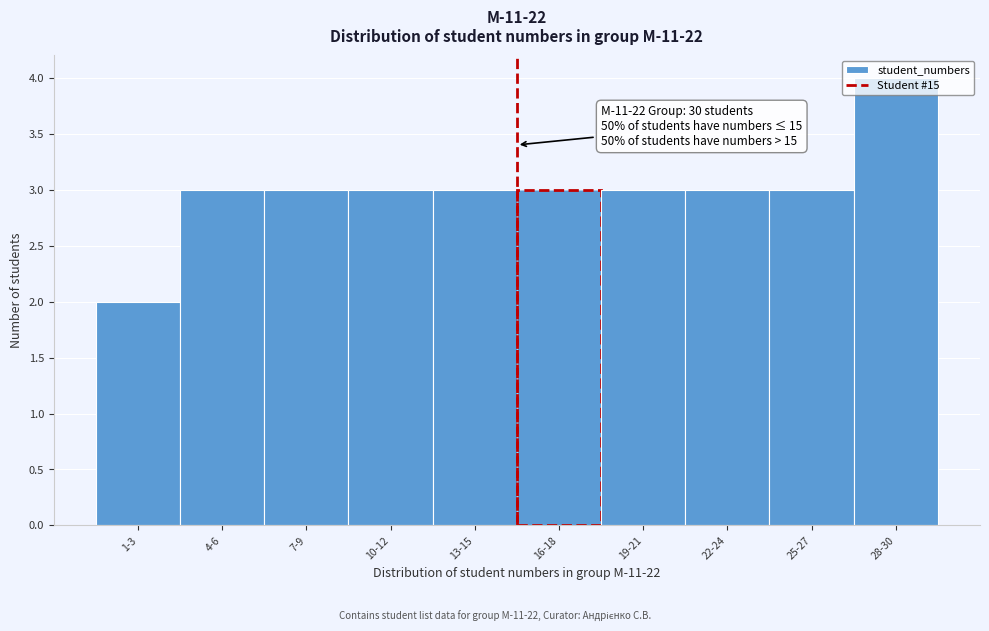

Is it true that the value at 1-3 is 0?

False